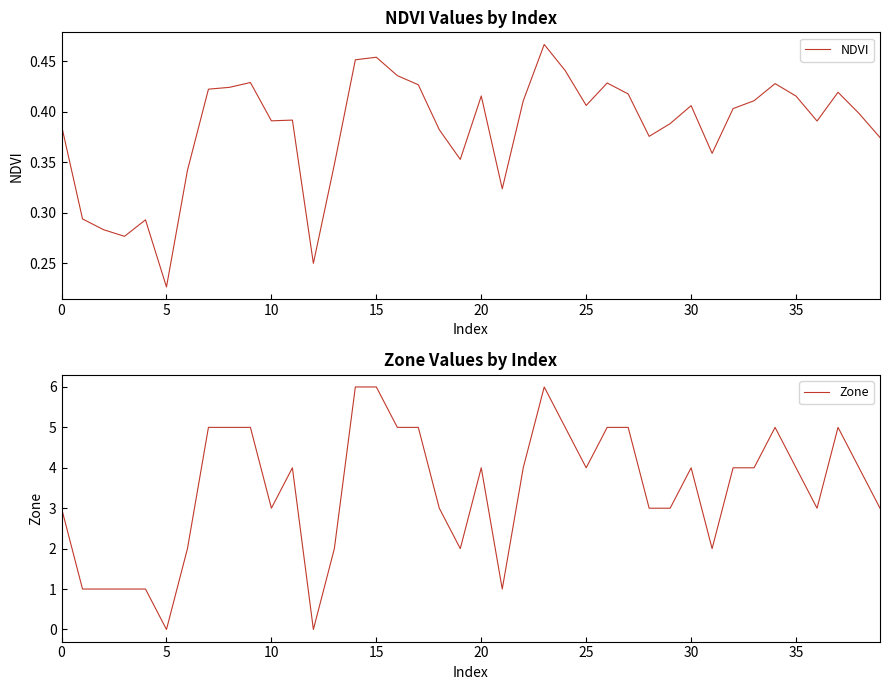

Which series ends up on top after the final intersection of NDVI and Zone?

Zone